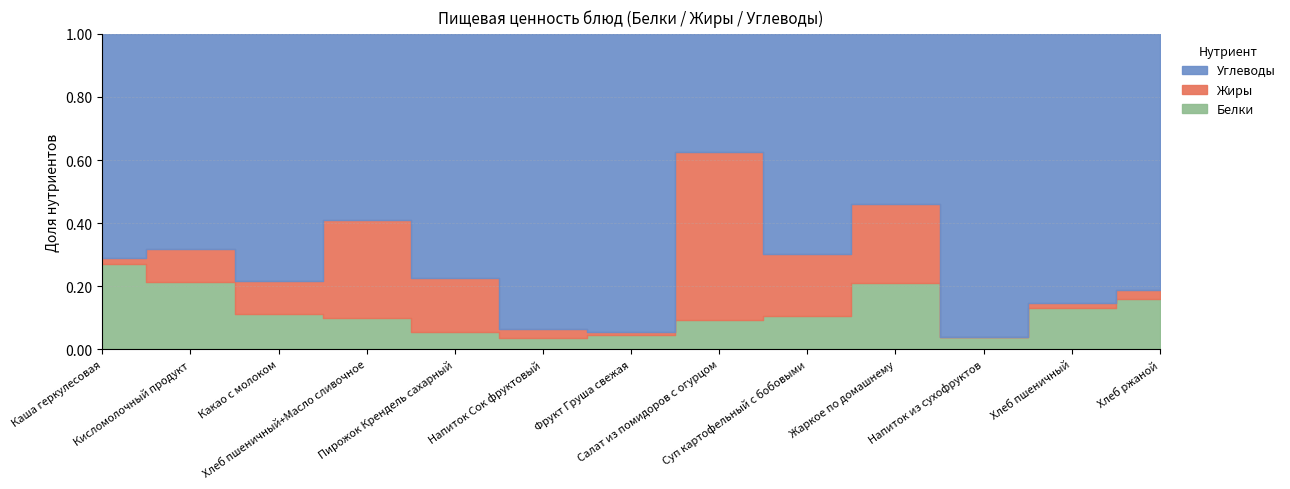

Count the number of data series in this chart.

3